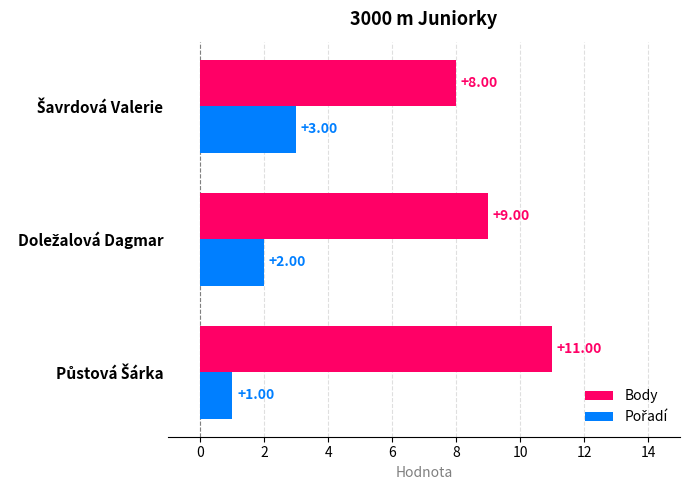

Which series has the largest range (max minus min)?

Body